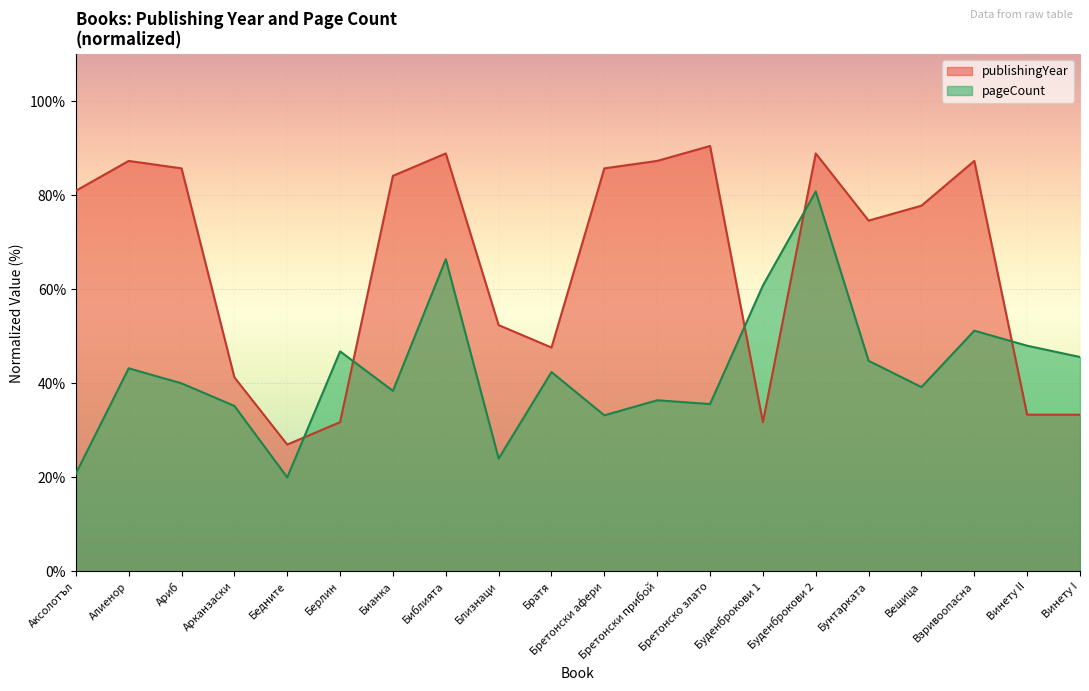

Where do pageCount and publishingYear first cross each other?

Бедните and Берлин